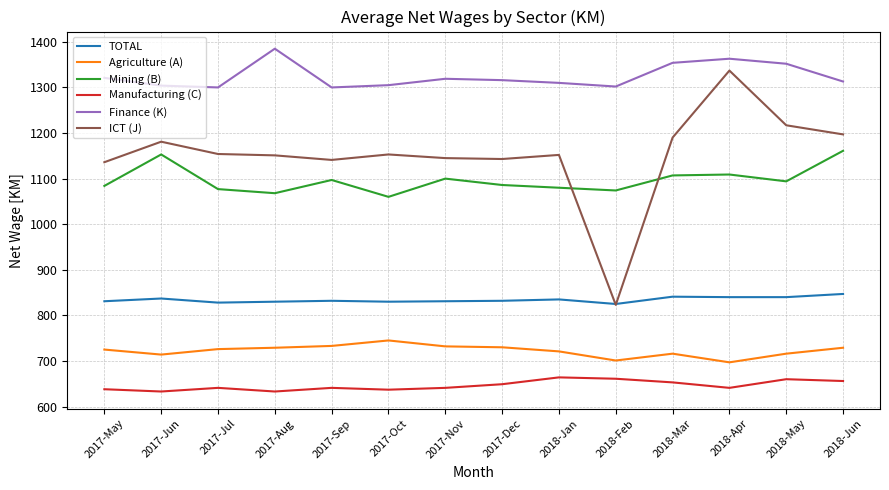

At which category is the sum across all series the highest?

2018-Apr